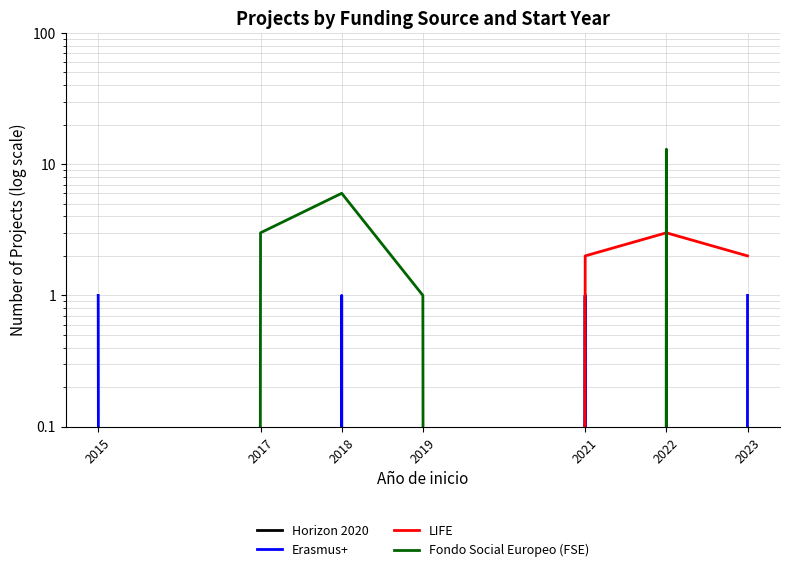

True or false: Horizon 2020 and Fondo Social Europeo (FSE) intersect in this chart.

True